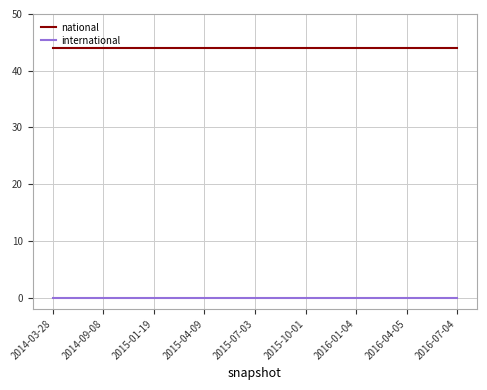

List the series in order of their overall mean, lowest first.

international, national